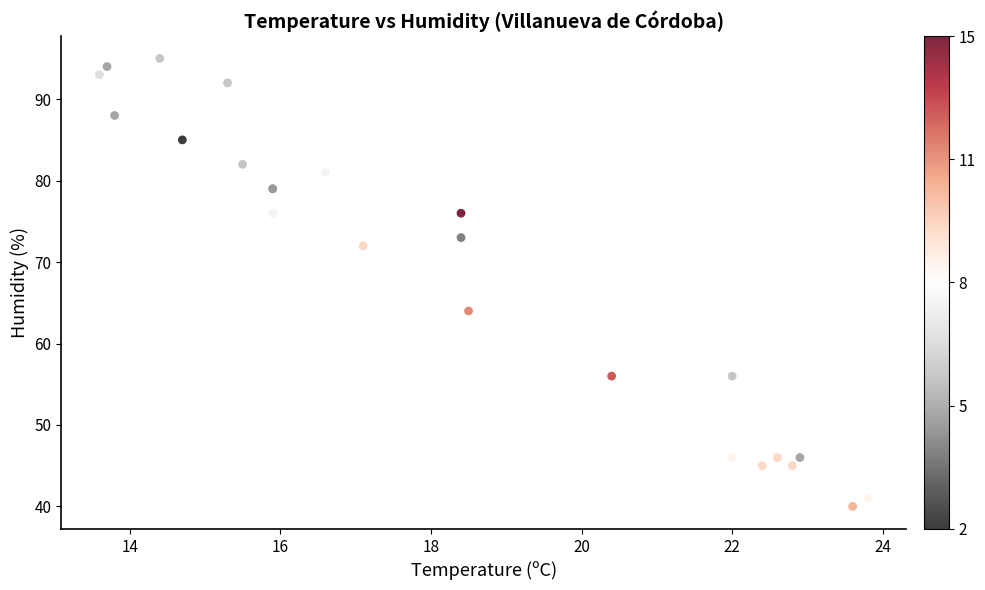

What Y value in the scatter plot is closest to 67?

64